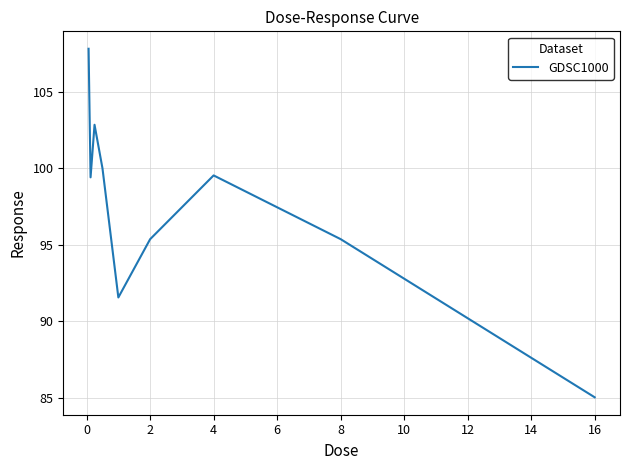

What is the minimum value shown in the chart?

85.0